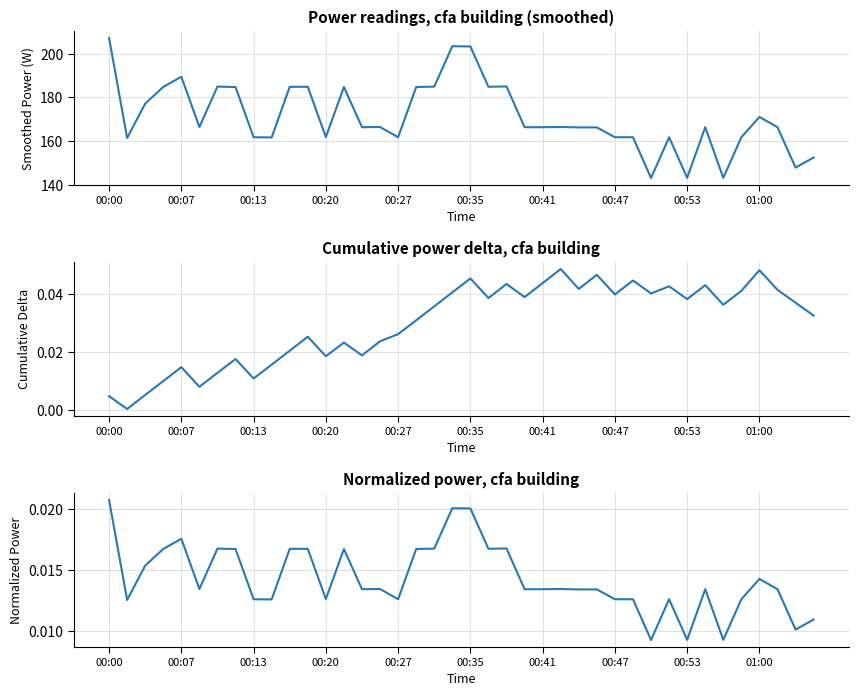

How many lines are shown in the chart?

3